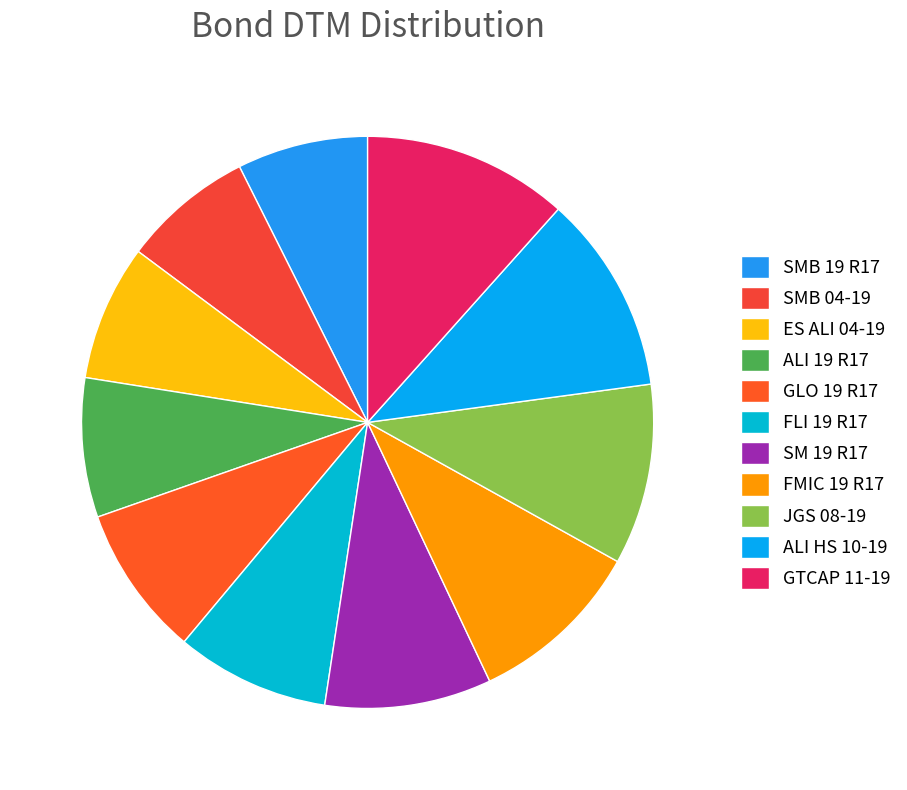

Is it true that SMB 04-19 is 7% of the pie?

True